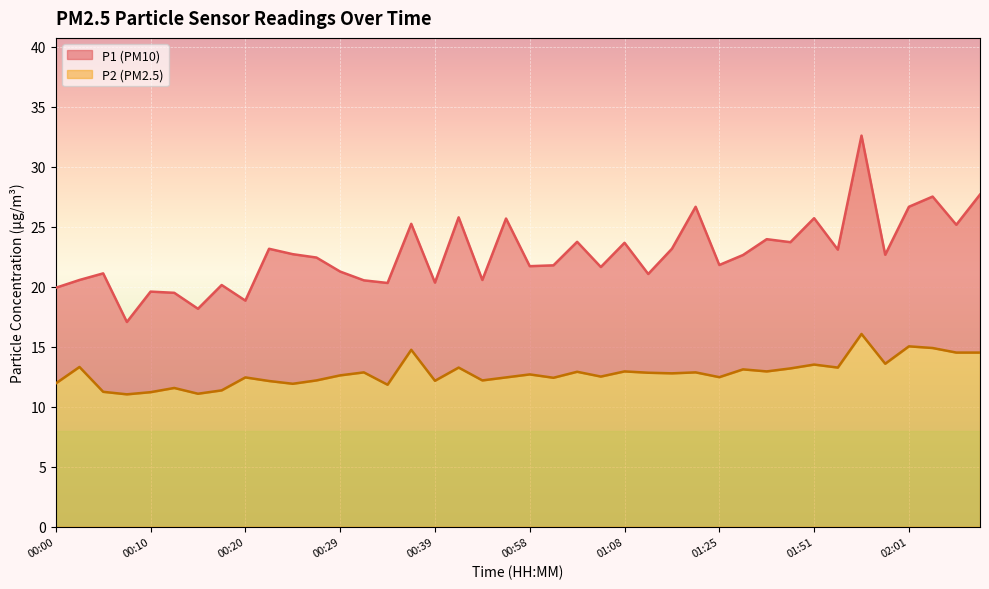

True or false: P1 and P2 intersect in this chart.

False